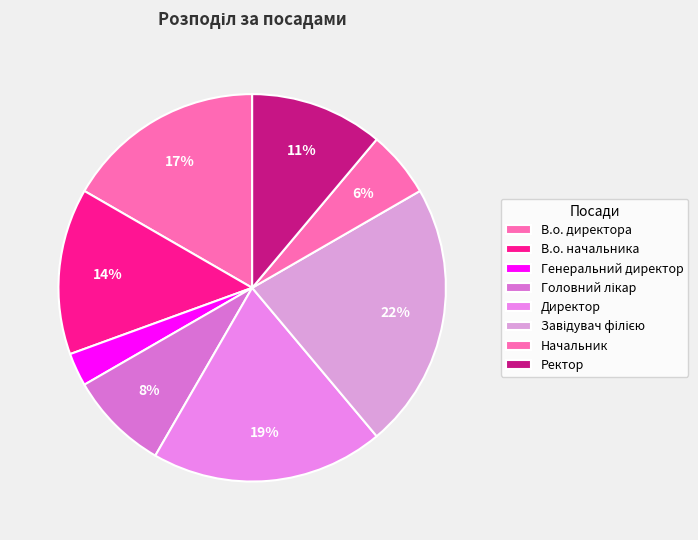

To the nearest percent, what percentage of the pie is Ректор?

11%